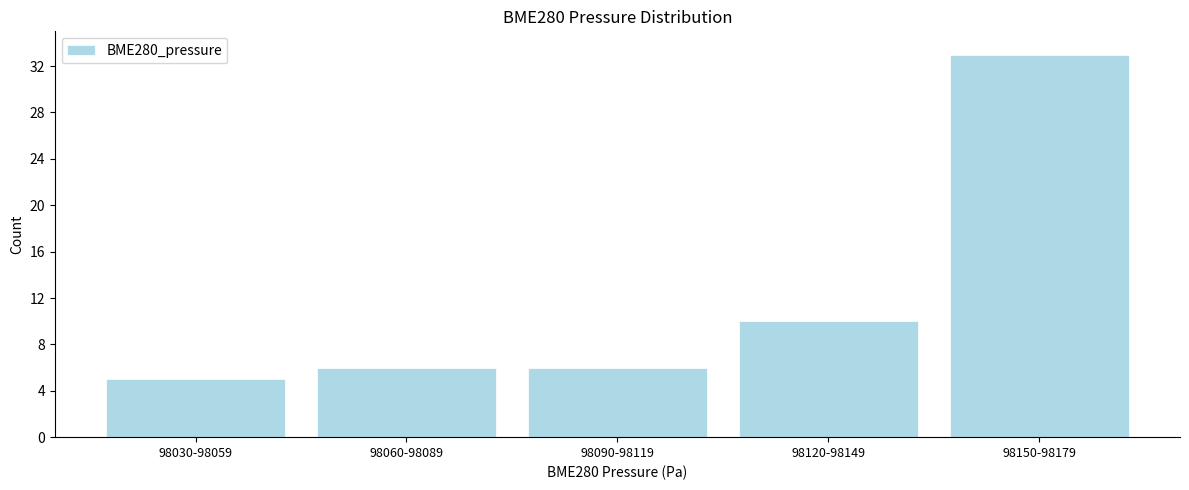

Reading right to left, what are all the values shown in this chart?

98150-98179=33	98120-98149=10	98090-98119=6	98060-98089=6	98030-98059=5